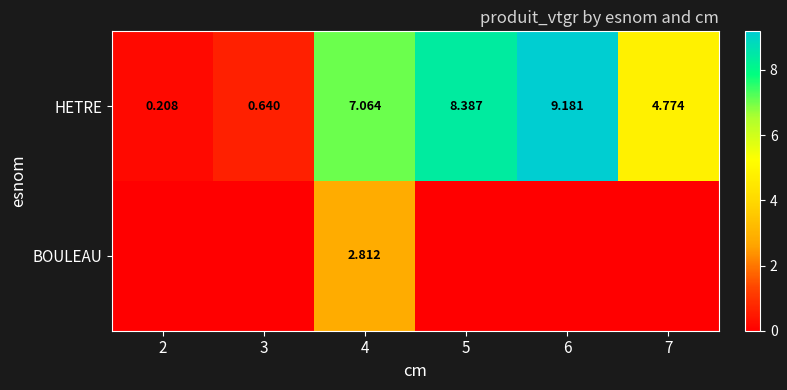

How many values in the HETRE series exceed 7?

3